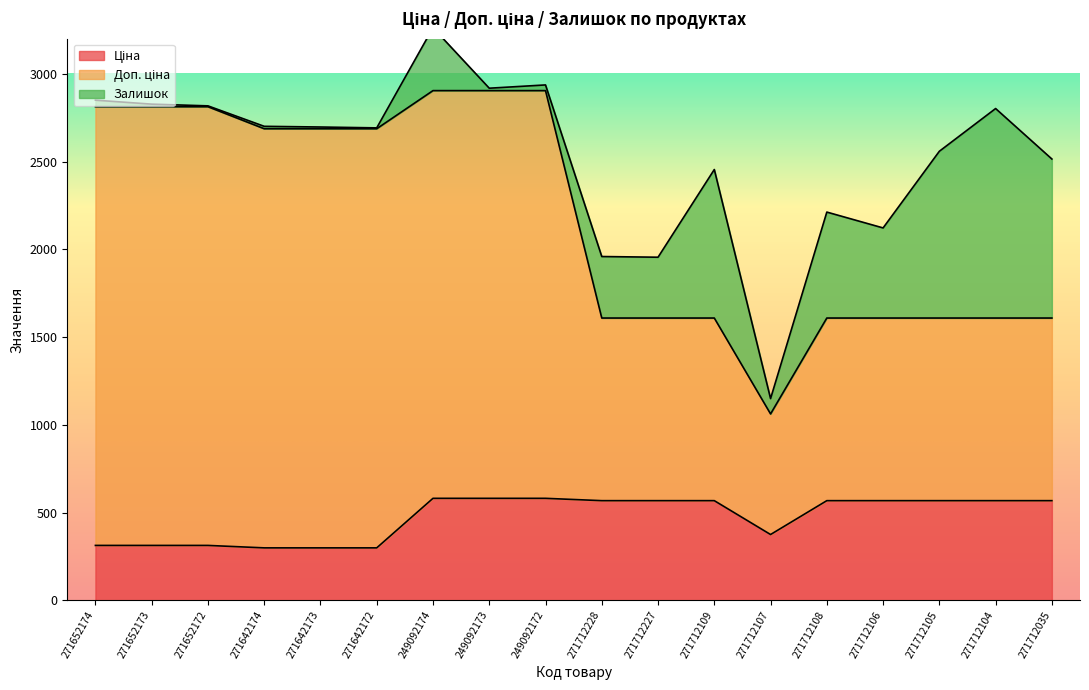

What is the difference between the highest and lowest values at 271652174?

2500.0